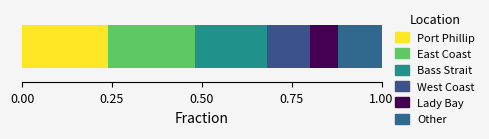

How many data points does each series have?

1